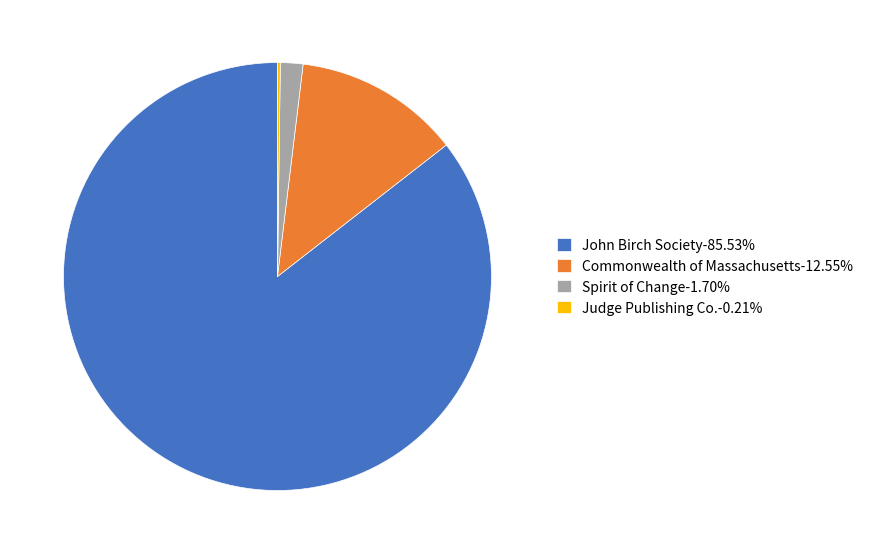

Which category has the biggest portion of the pie?

John Birch Society